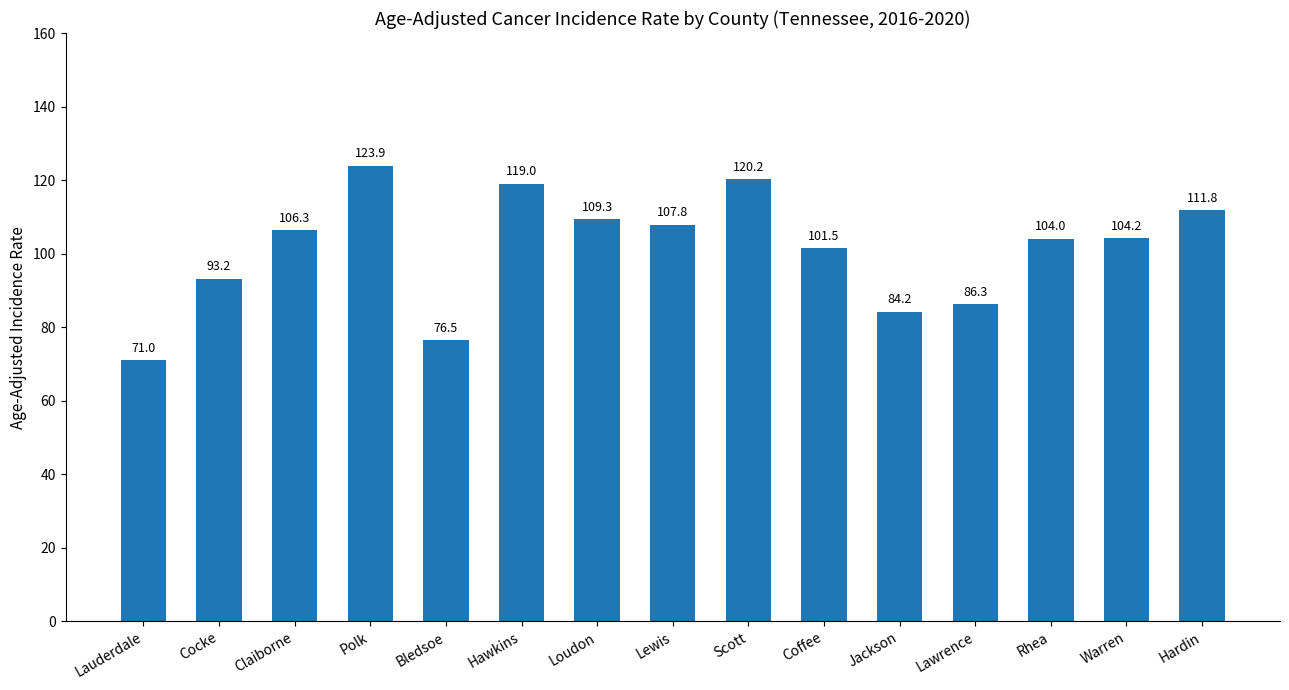

What is the difference between the second highest and second lowest values?

43.7